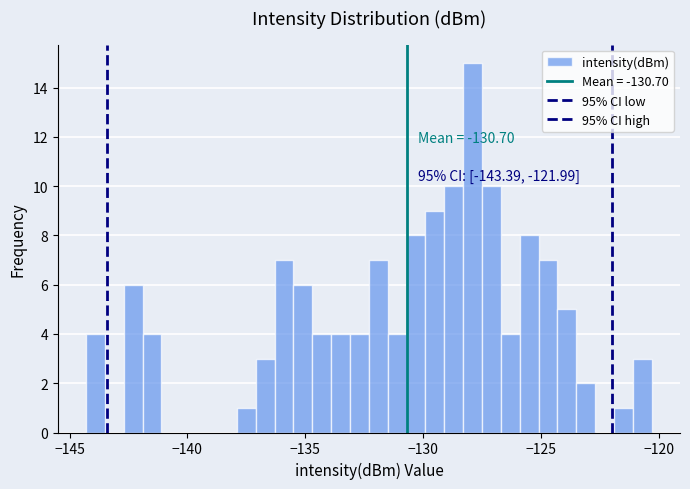

Read against the x-axis, roughly where is the centre of the tallest bar?

-128.0